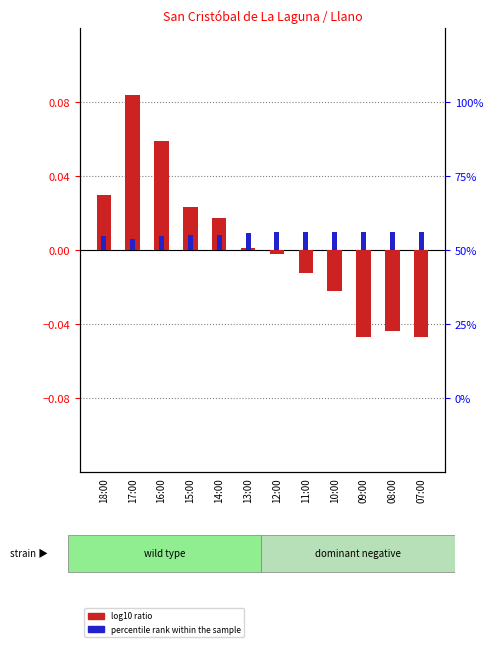

Reading left to right, extract all data points from this chart.

log10 ratio: 0.0	0.1	0.1	0.0	0.0	0.0	-0.0	-0.0	-0.0	-0.0	-0.0	-0.0
percentile rank within the sample: 0.0	0.0	0.0	0.0	0.0	0.0	0.0	0.0	0.0	0.0	0.0	0.0